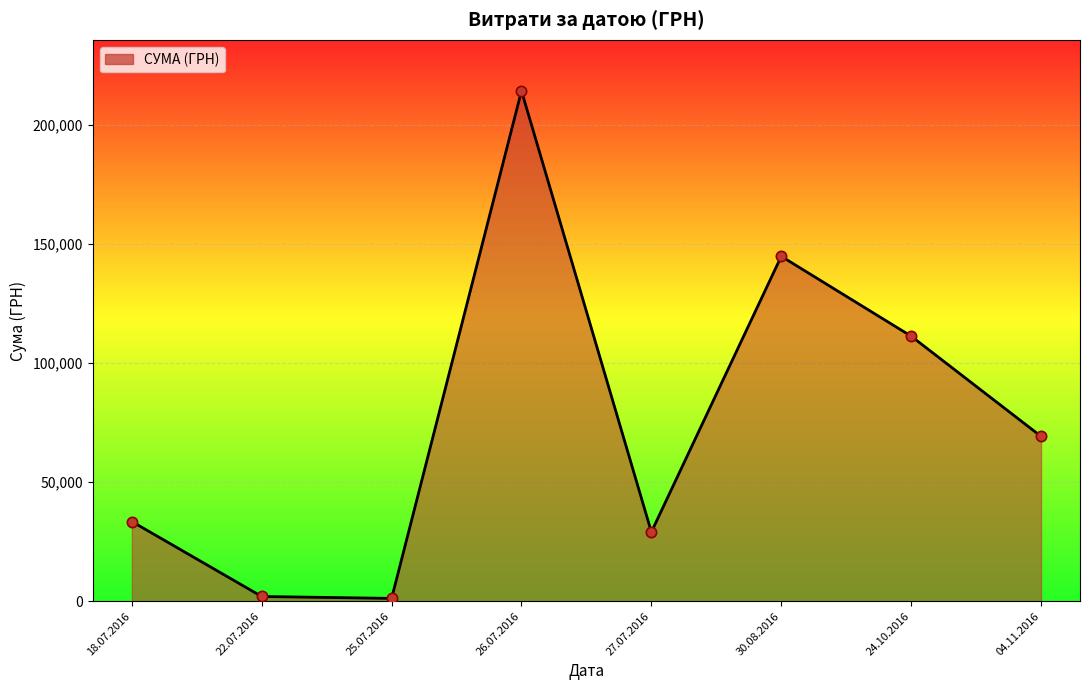

Between 18.07.2016 and 27.07.2016, which is larger?

18.07.2016